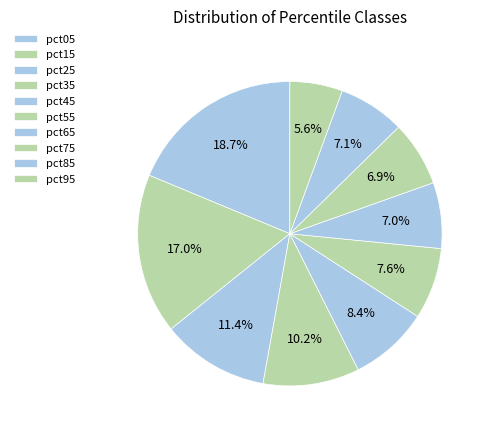

The pct85 slice represents 19% of the pie. True or false?

False